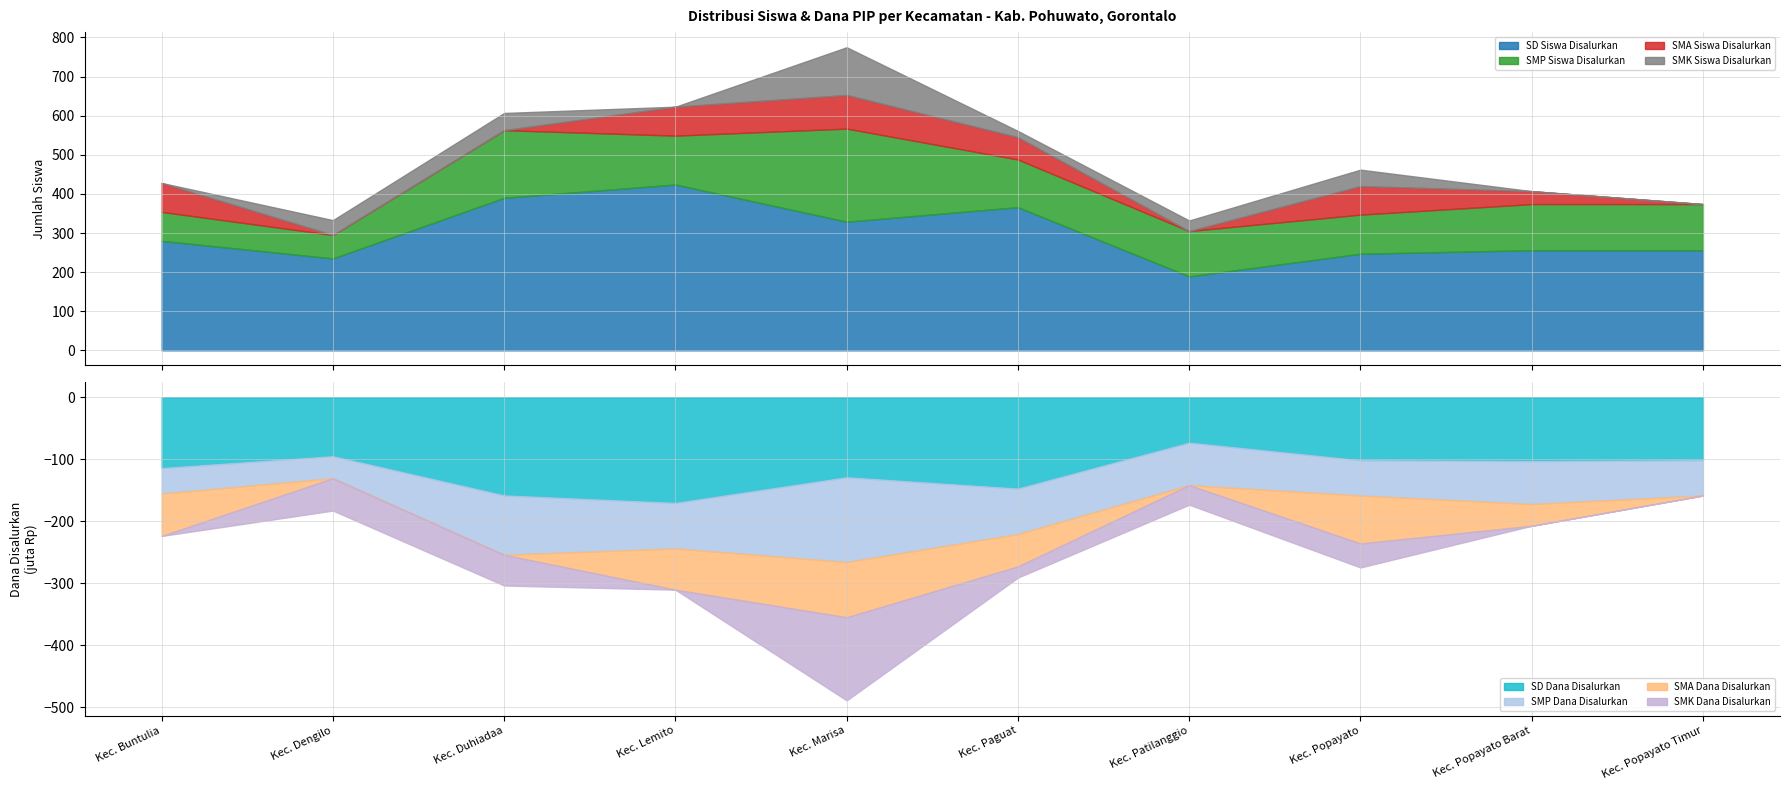

What is the spread (max minus min) of values at Kec. Duhiadaa?

390